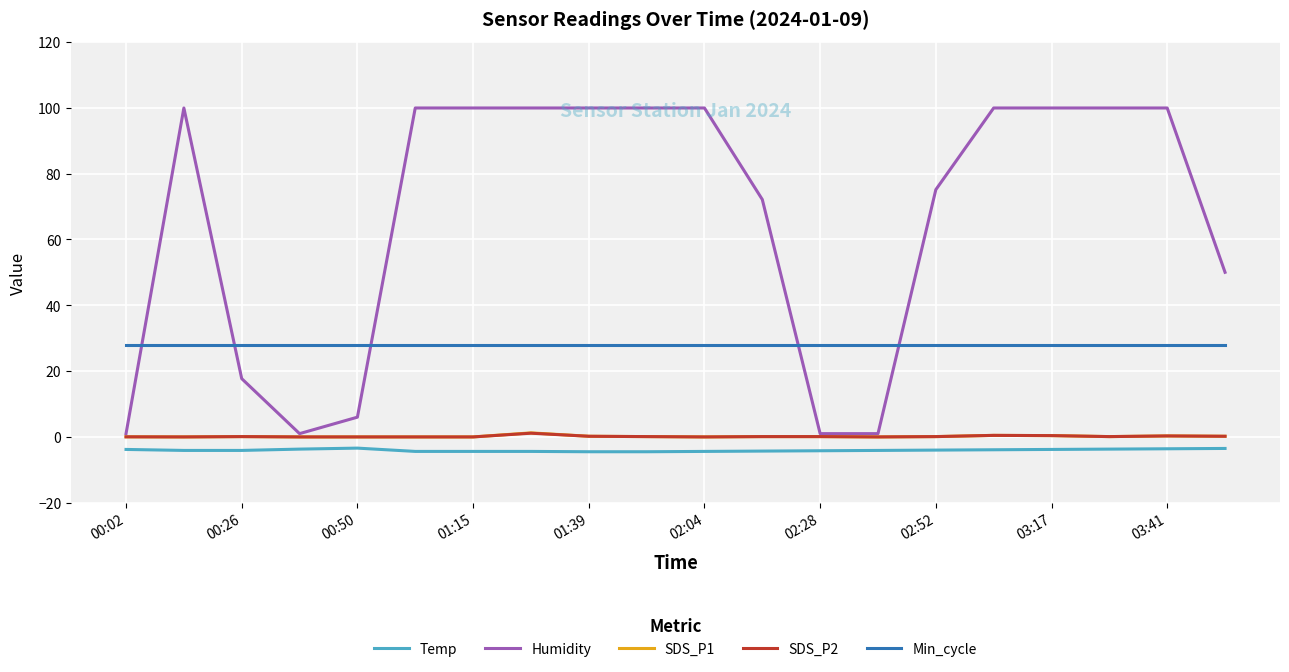

True or false: Min_cycle and Humidity cross at least once.

True